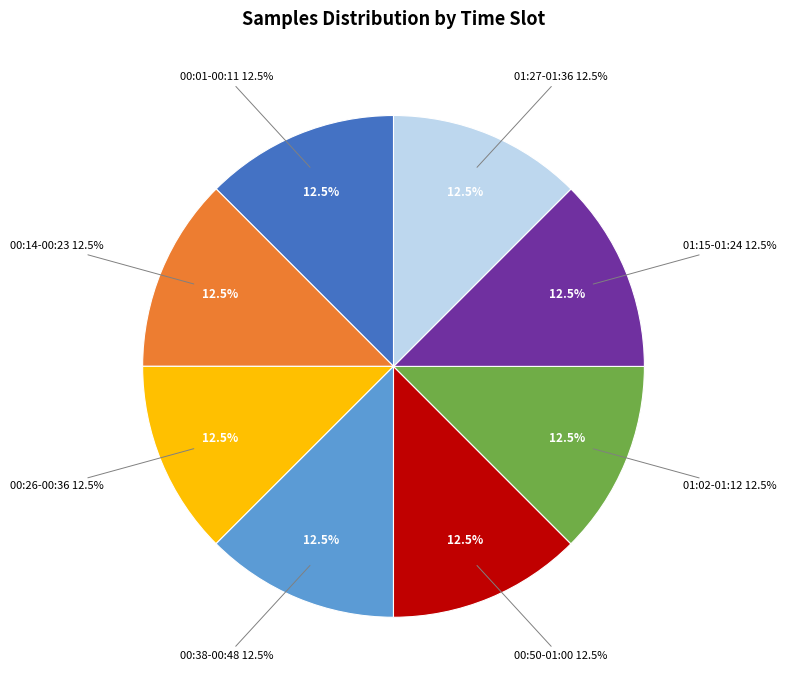

Is there any slice that represents more than half of the pie?

No